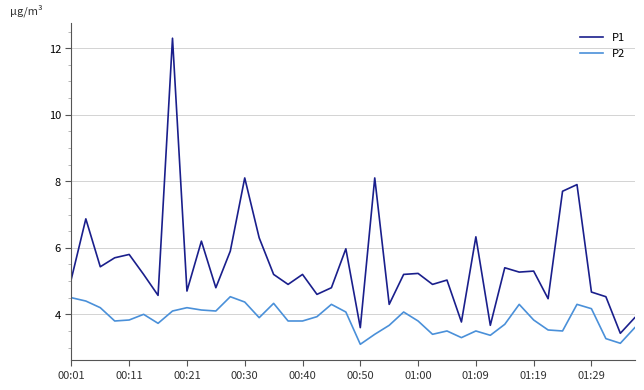

Which series has the largest range (max minus min)?

P1